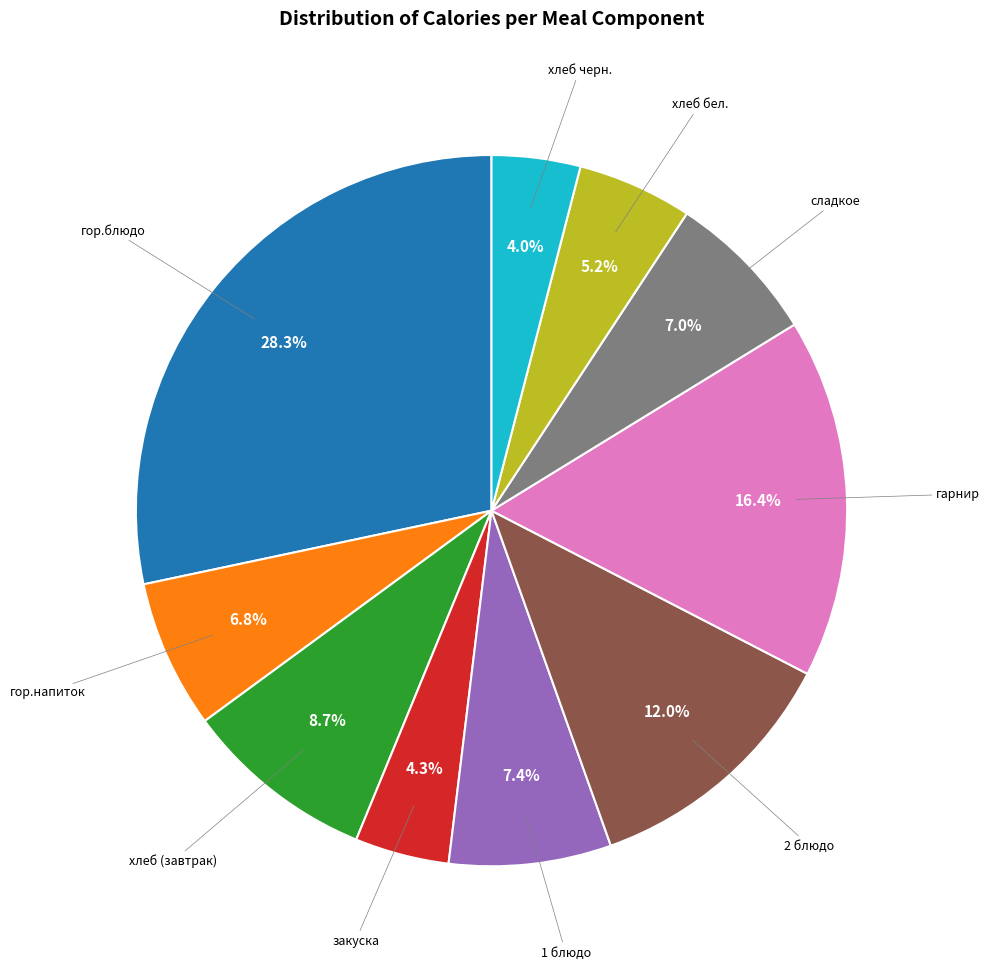

Count the number of slices in the pie.

10